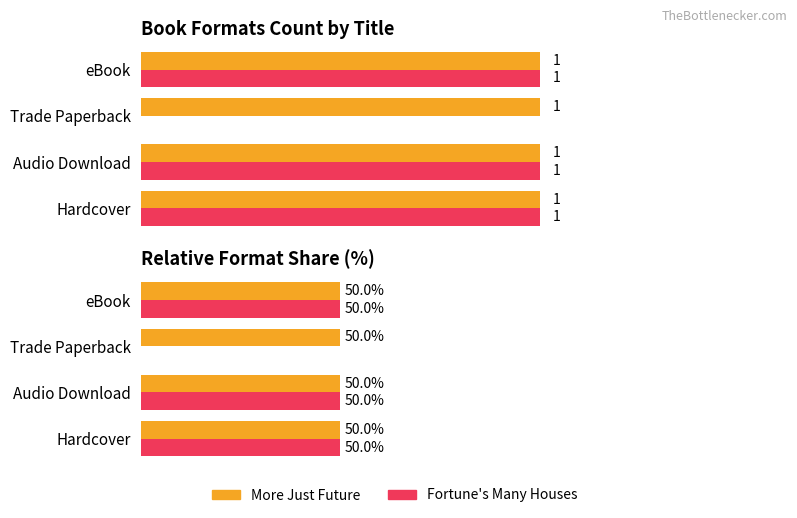

Is it true that Fortune's Many Houses equals 0.7 at eBook?

False